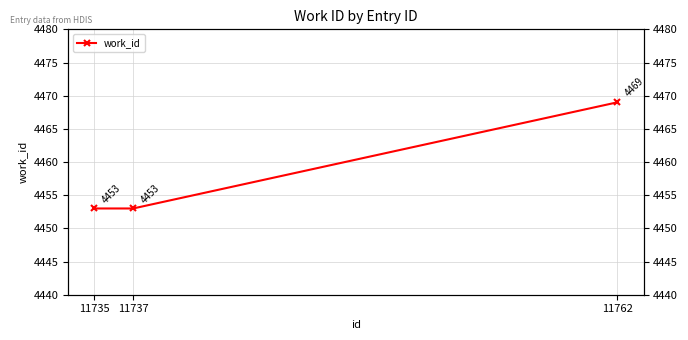

Which has a higher value, 11735 or 11737?

11735